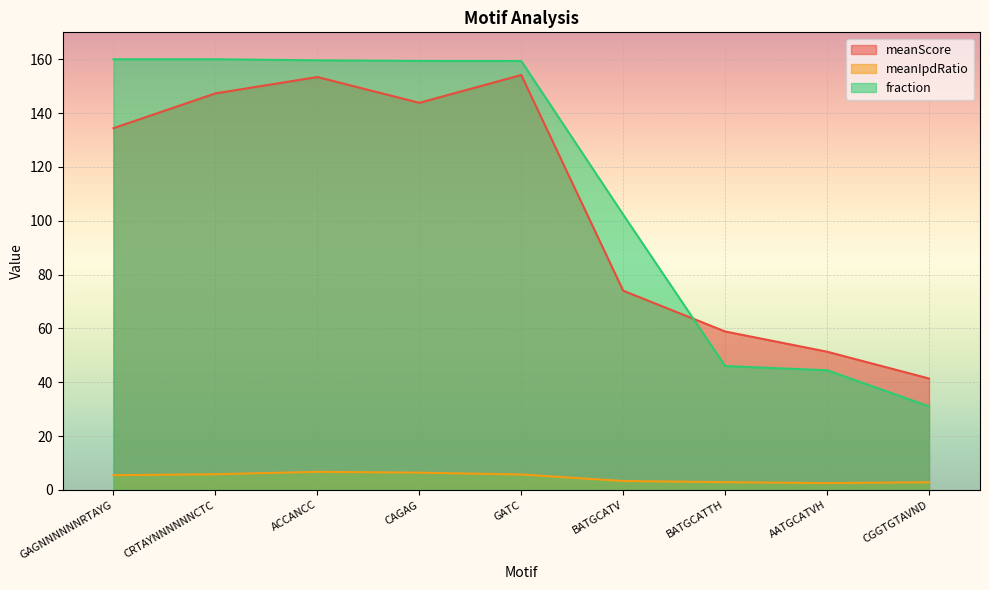

How many data points in meanScore are above 134?

5